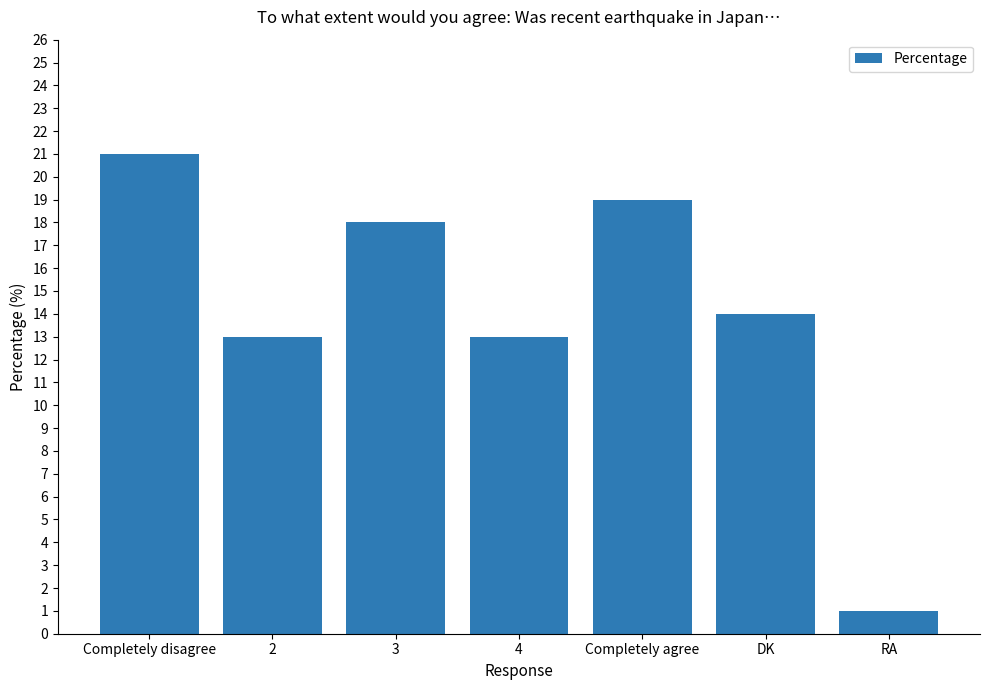

What is the label of the 3rd bar from the left?

3